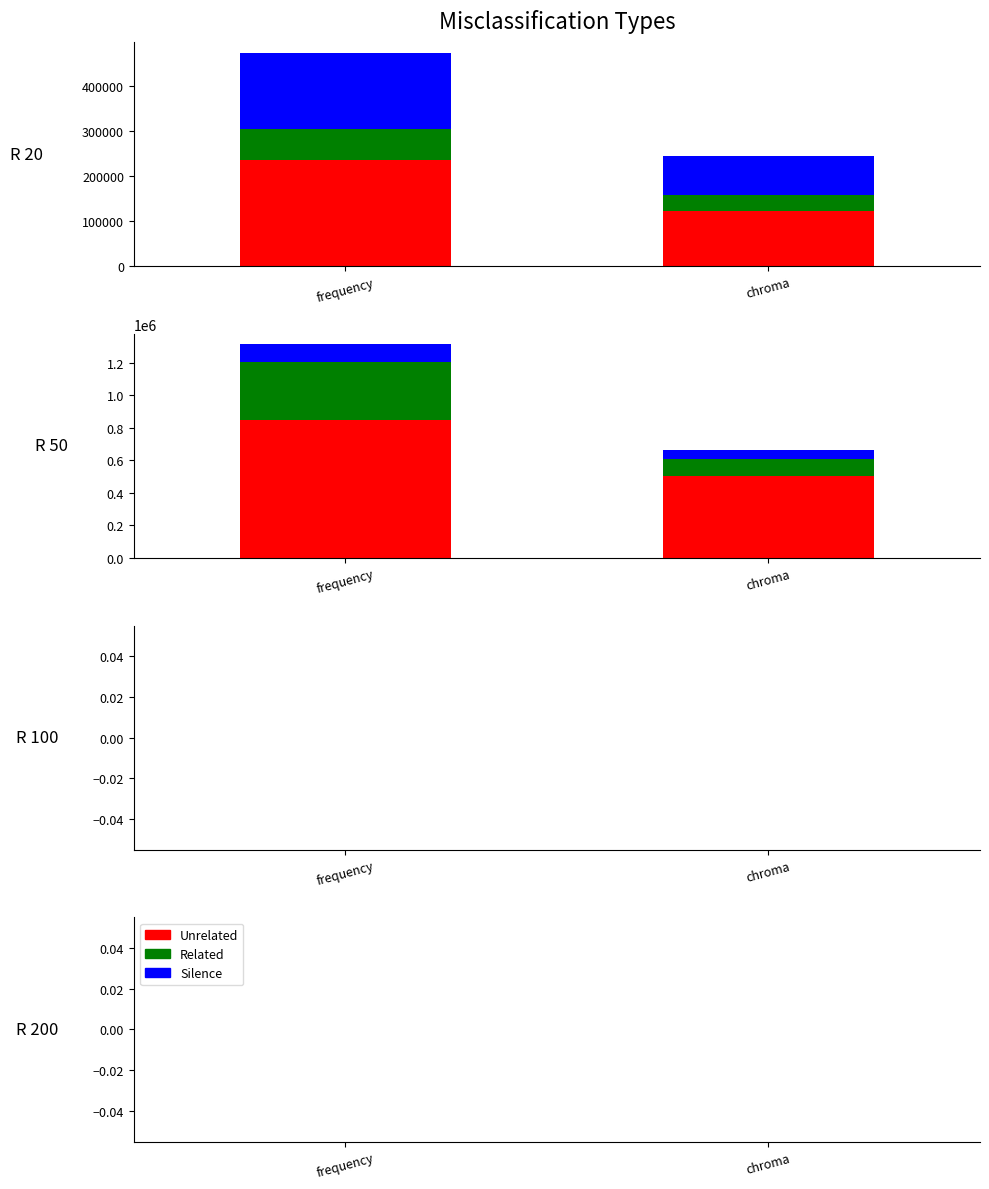

What is the difference between the maximum and minimum values in the Unrelated series?

844331.3